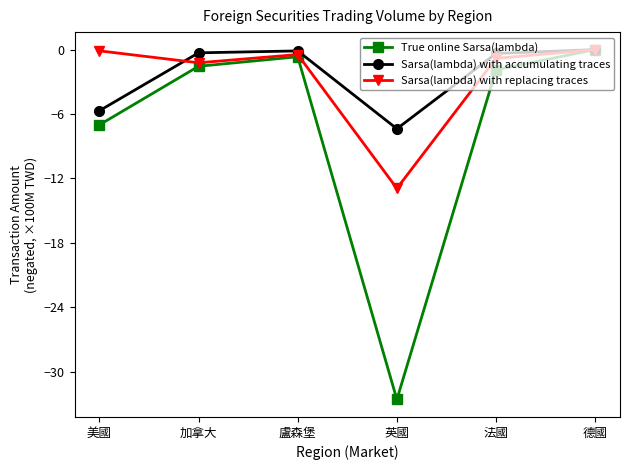

True or false: Sarsa(lambda) with replacing traces has a value of -0.8 at 法國.

True